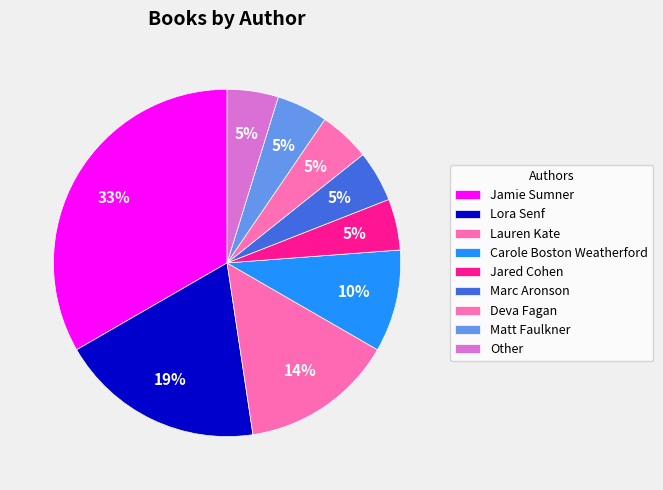

Is it true that Jared Cohen is 1% of the pie?

False